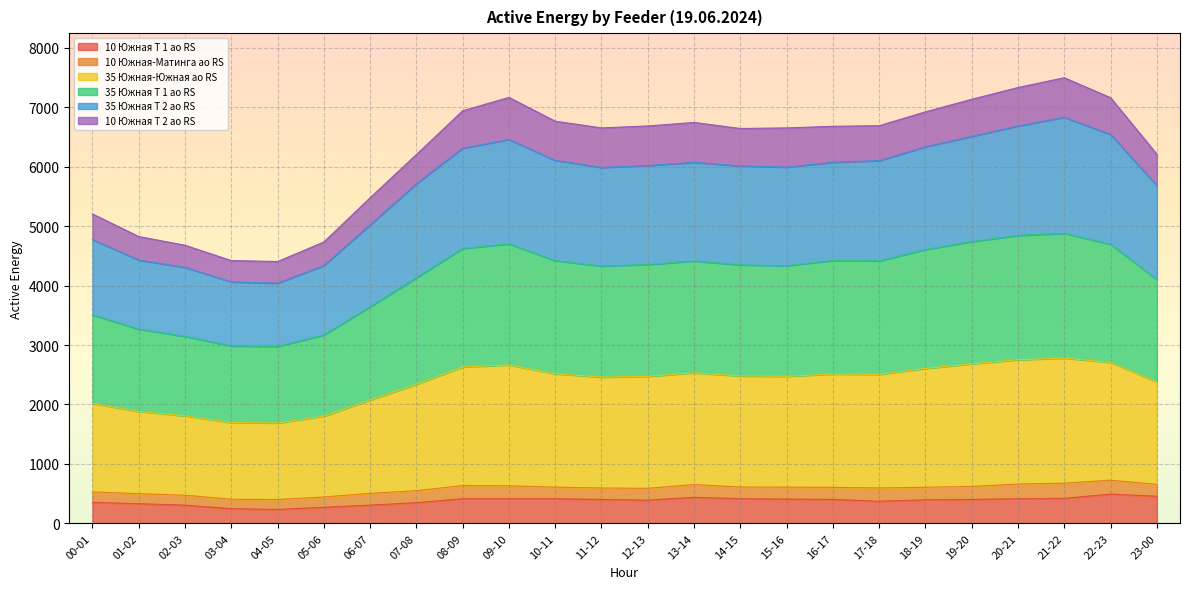

What is the highest value of the 10 Южная Т 1 ао RS series?

492.0